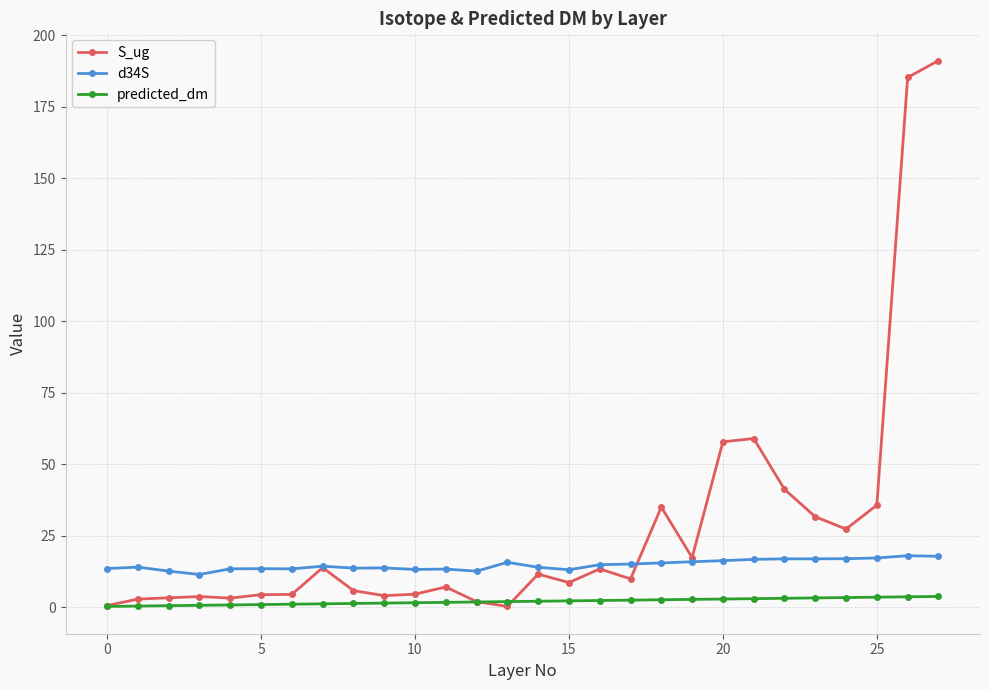

True or false: d34S and predicted_dm cross at least once.

False